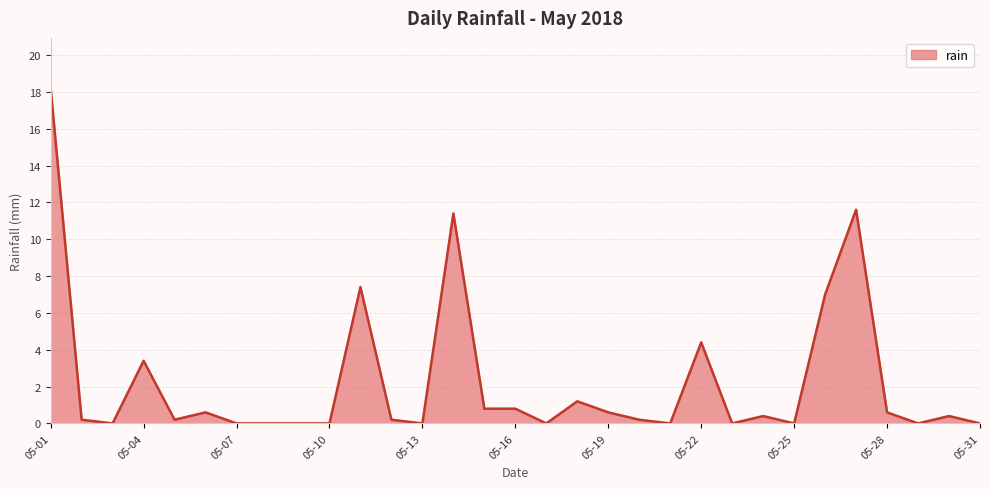

What is the difference between the maximum and minimum values?

18.2